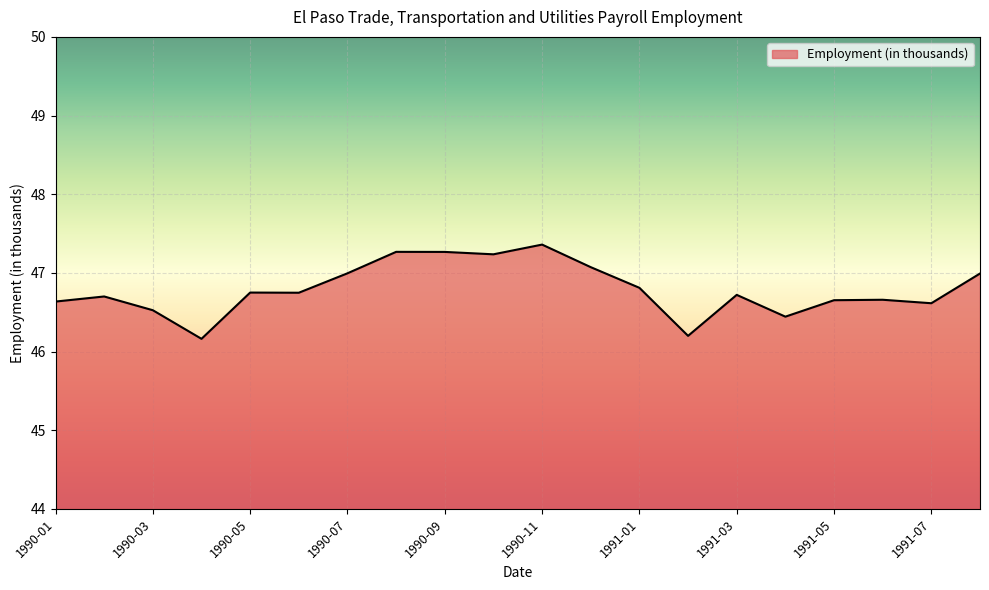

What is the difference between the maximum and minimum values?

1.2